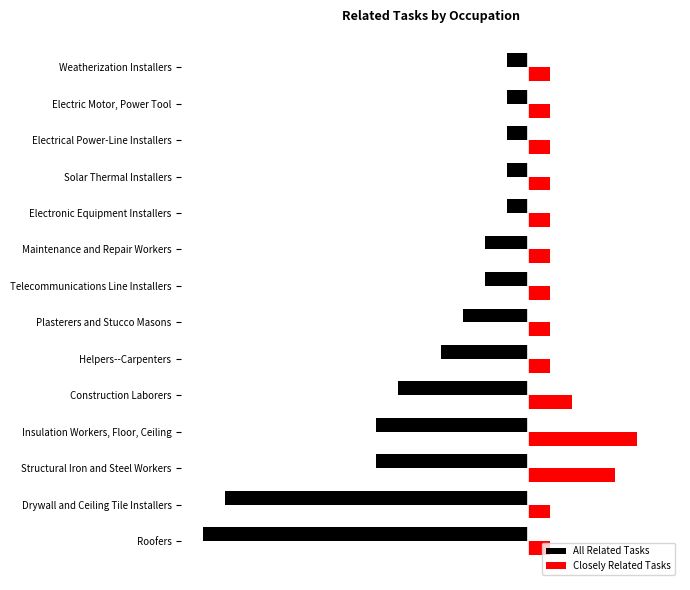

What are all the series names shown in the legend?

All Related Tasks, Closely Related Tasks